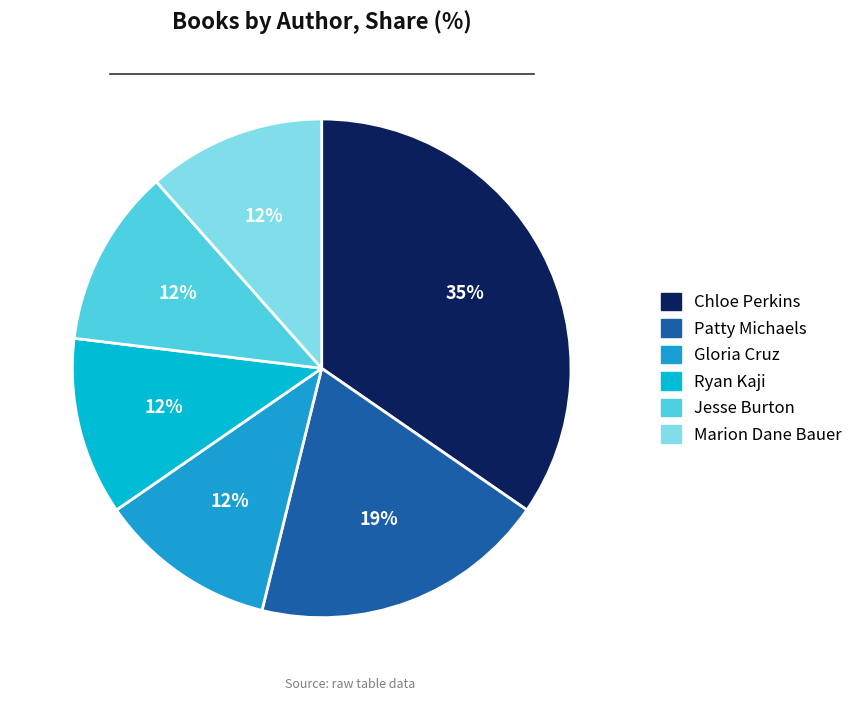

True or false: Patty Michaels accounts for 26% of the total.

False